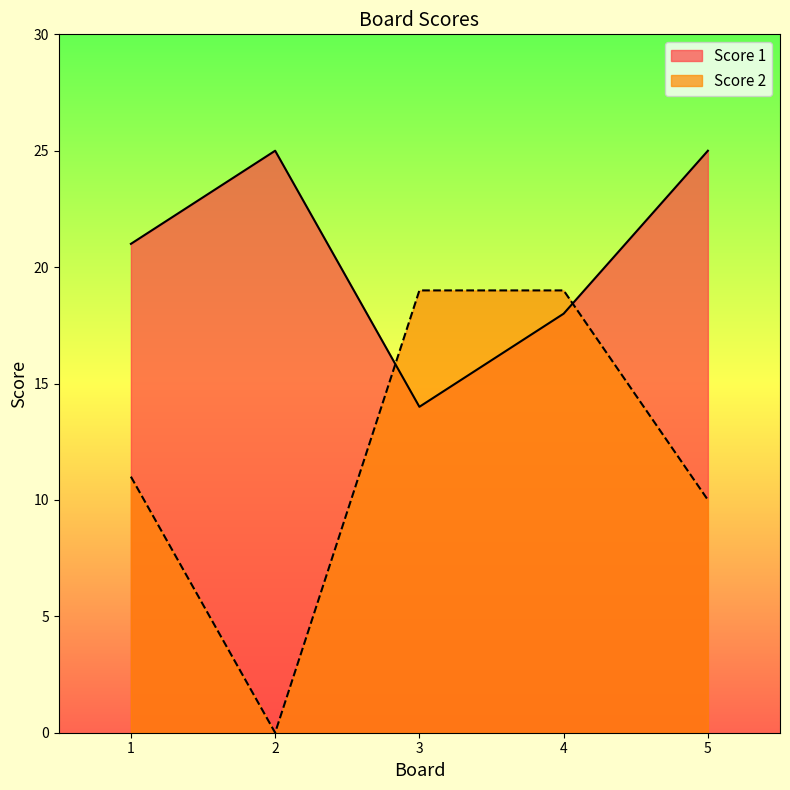

How many lines are shown in the chart?

2